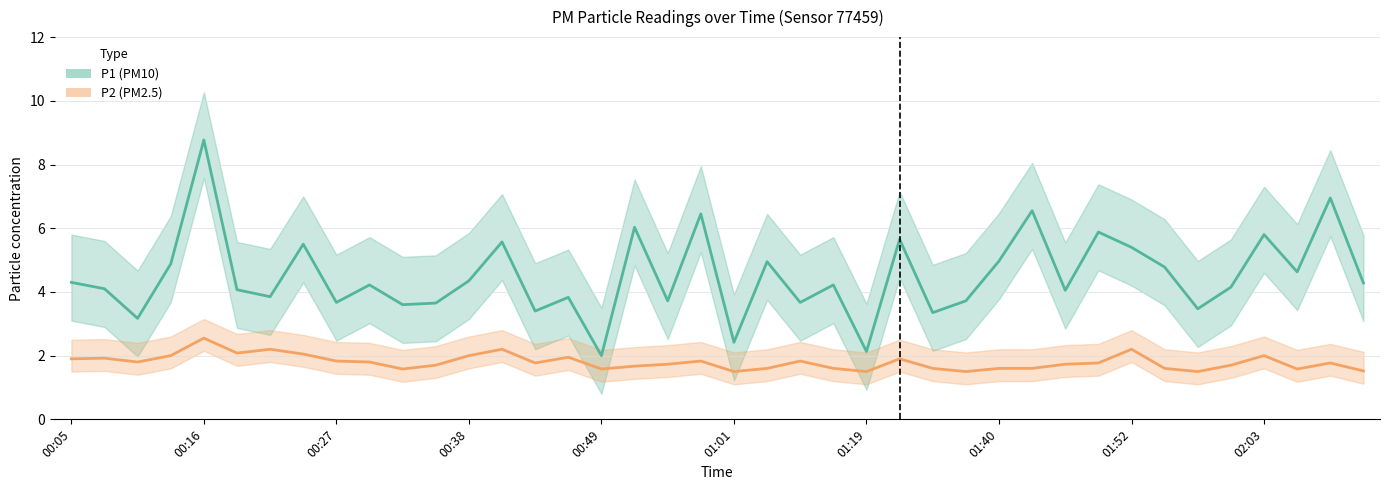

Between 14 and 34, which series saw the biggest shift?

P2 (PM2.5)